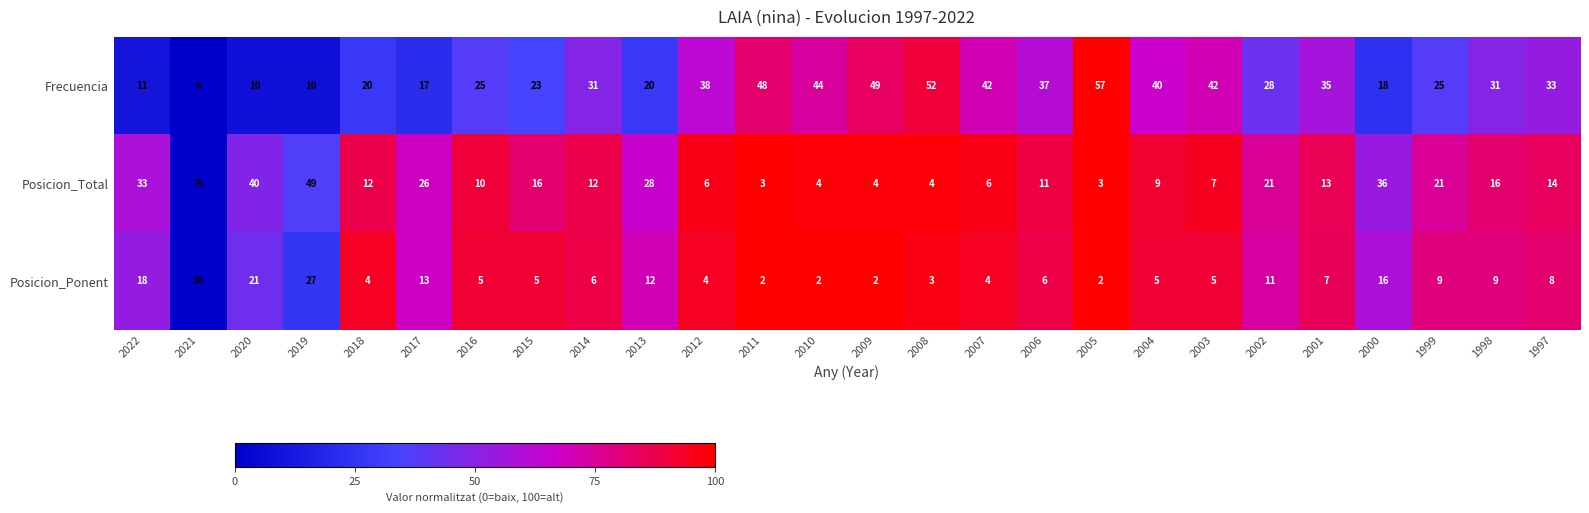

Count the number of data series in this chart.

3